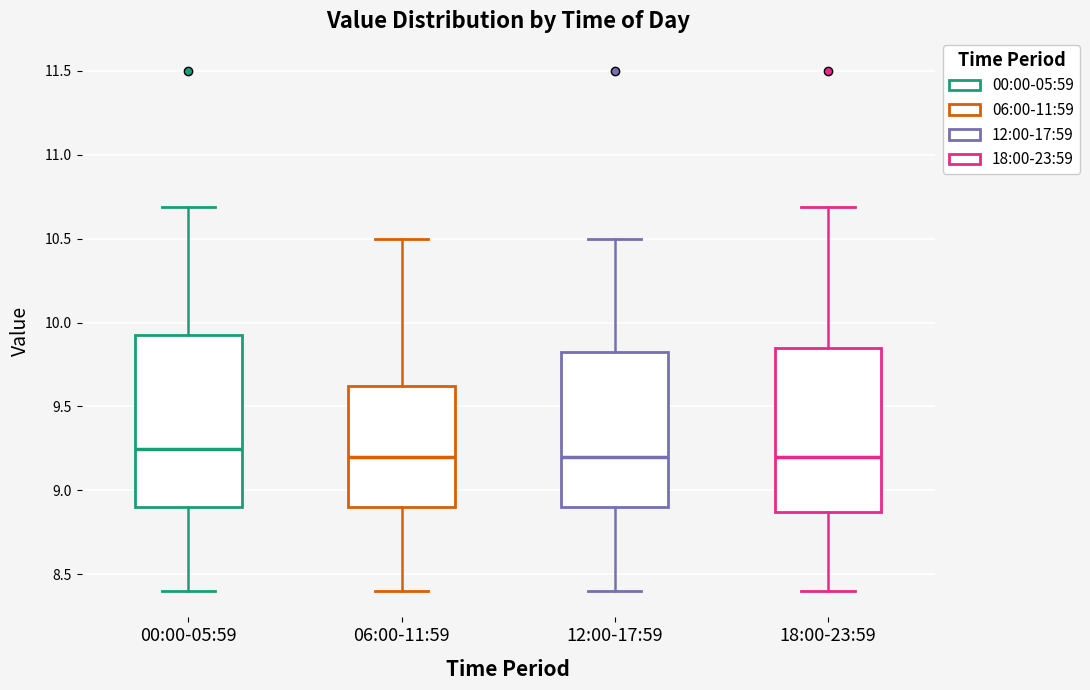

Where does the lower whisker of the box for 06:00-11:59 end on the y-axis? The values are not printed on the chart, so give them approximately, as read against the axis.

8.40